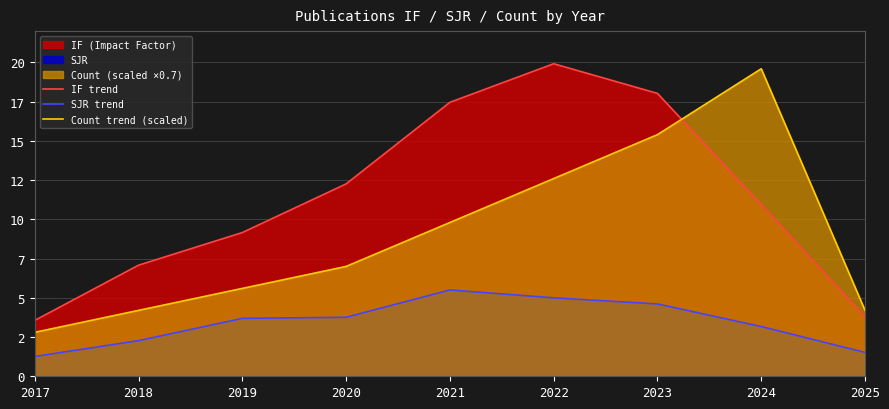

In Count trend (scaled), how many points are higher than both neighbors (excluding endpoints)?

1